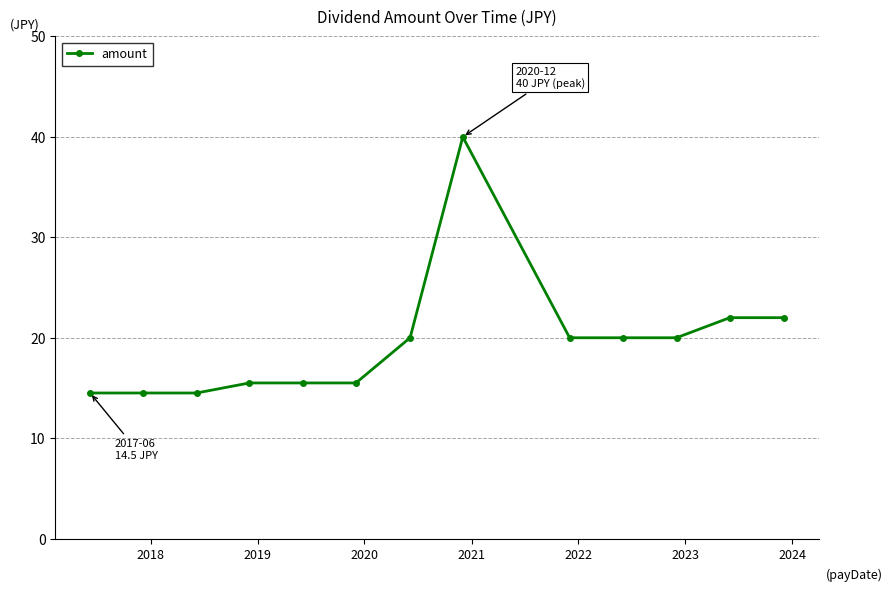

What is the smallest value displayed?

14.5